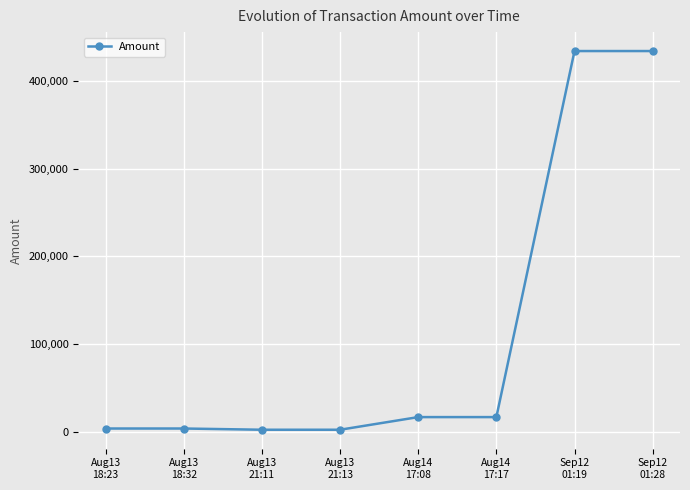

What is the label of the 6th point from the right?

Aug13
21:11